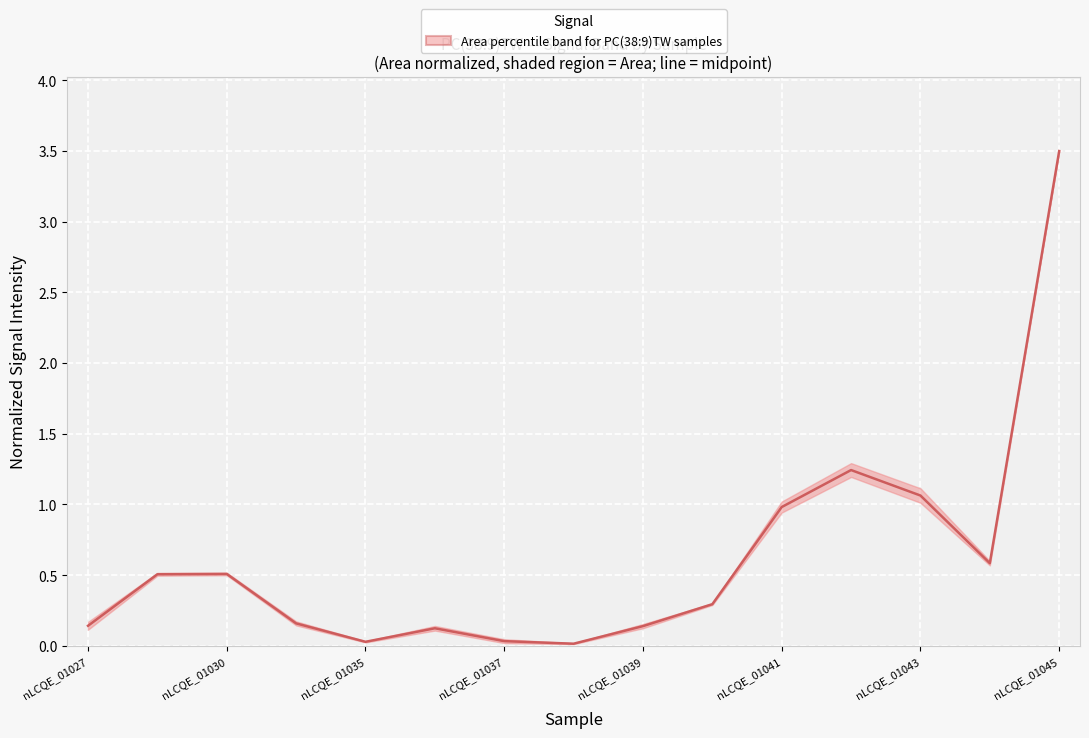

At which category does the data reach its first local peak?

nLCQE_01030